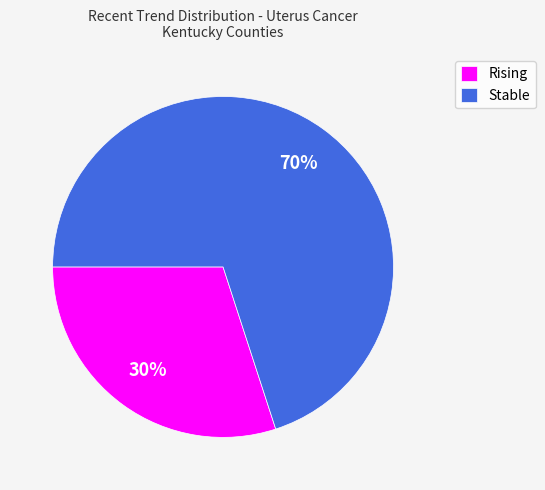

Rank the categories by value from lowest to highest.

Rising, Stable